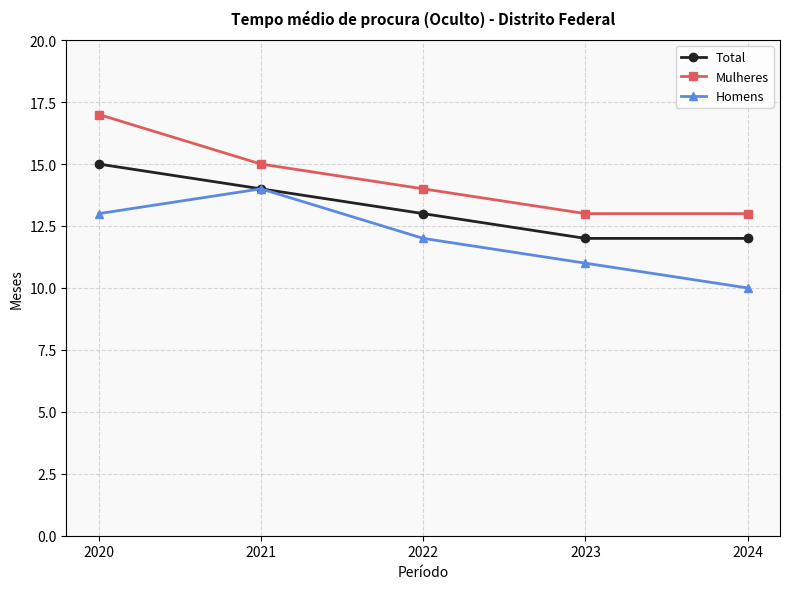

Reading left to right, list all the values displayed in this chart.

Total: 2020=15	2021=14	2022=13	2023=12	2024=12
Mulheres: 2020=17	2021=15	2022=14	2023=13	2024=13
Homens: 2020=13	2021=14	2022=12	2023=11	2024=10